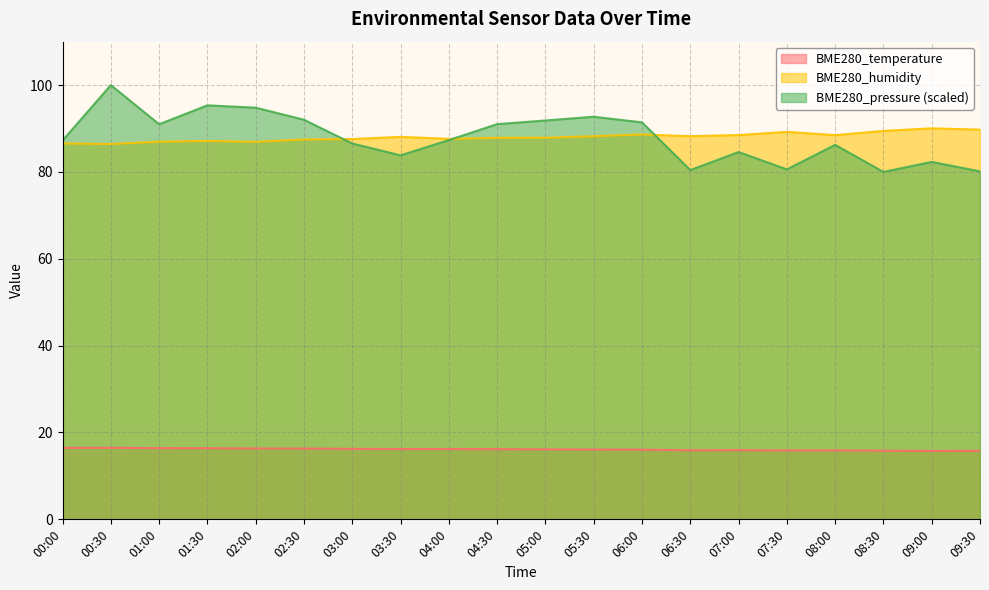

Where is the first local maximum for BME280_pressure_scaled?

00:30